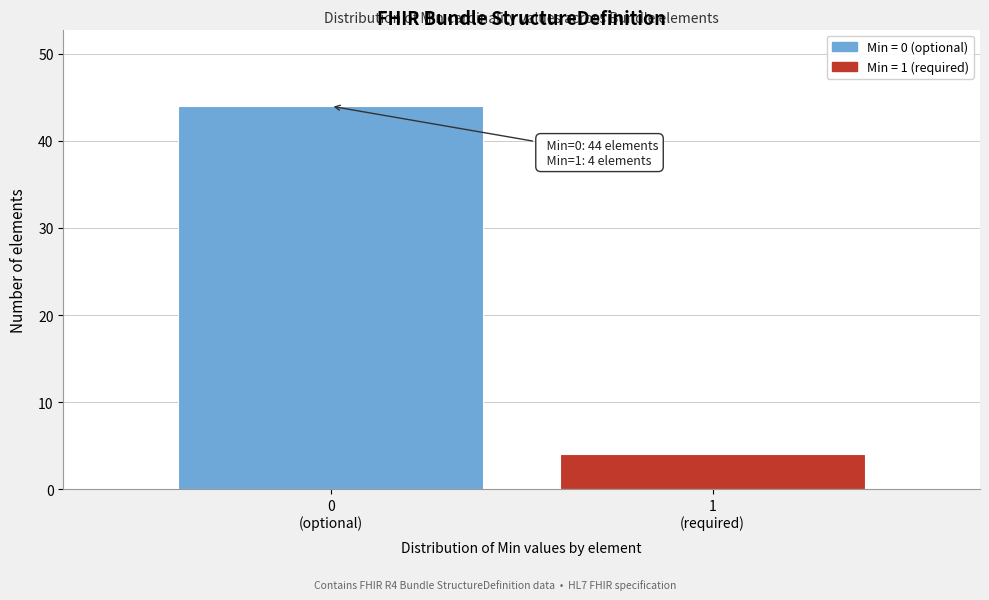

Reading left to right, list all the values displayed in this chart.

44	4